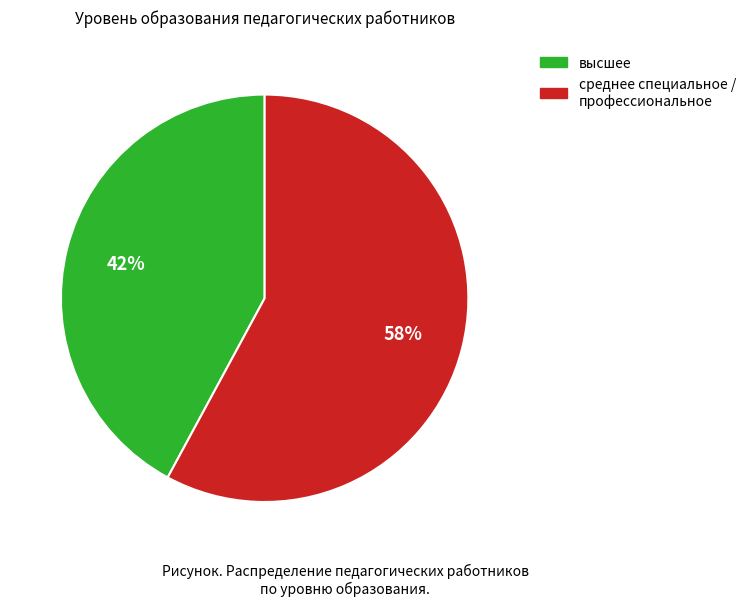

To the nearest percent, what is the difference between the высшее and среднее специальное / профессиональное slice percentages?

16%